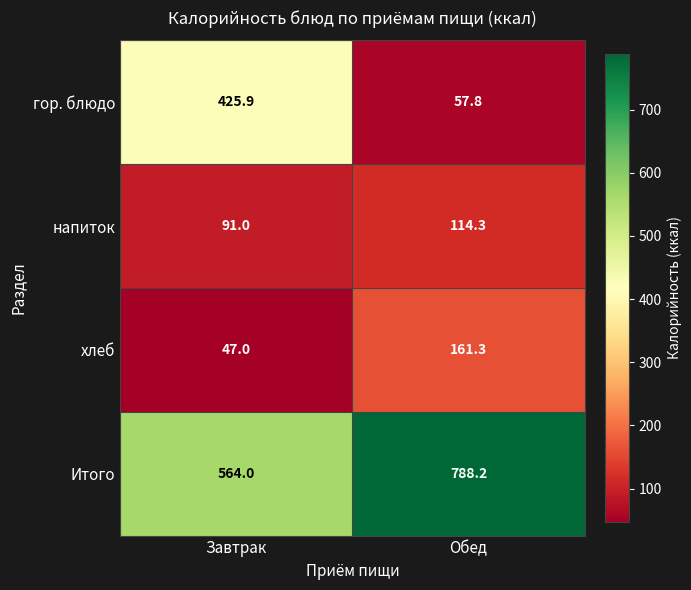

How many categories are shown in the chart?

2